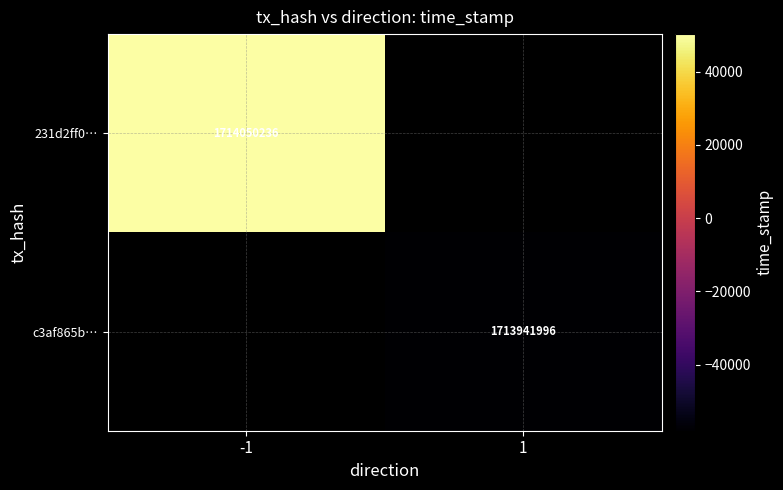

The value of 231d2ff0… at -1 is 1714050236. True or false?

True